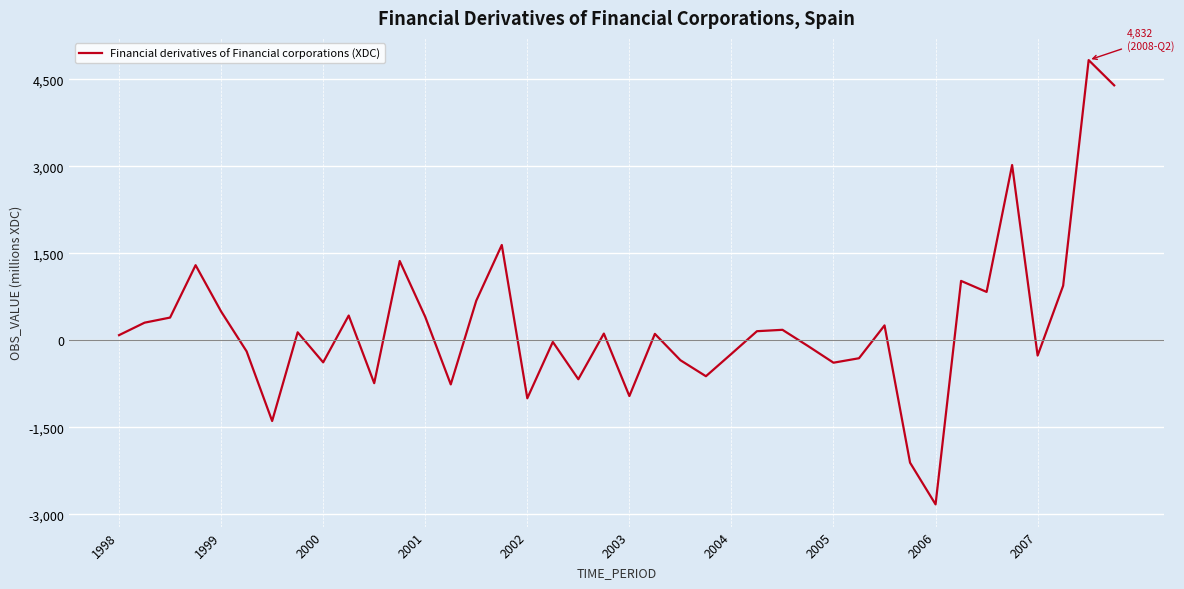

What is the smallest value displayed?

-2826